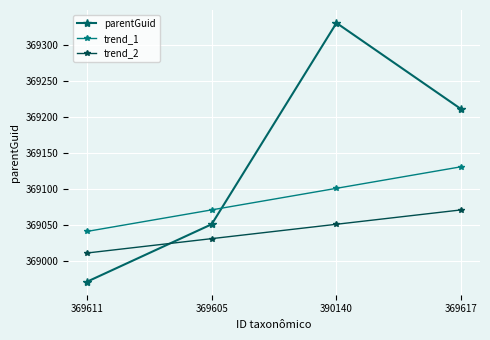

At which category is the sum across all series the highest?

390140